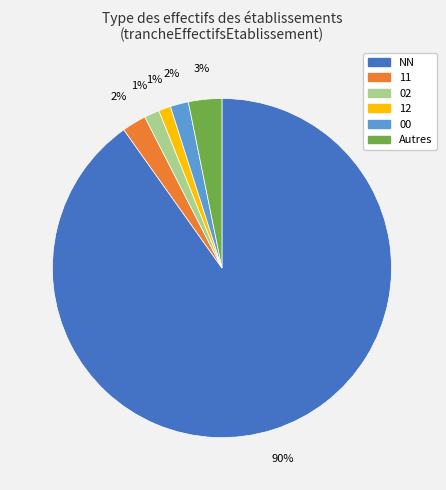

To the nearest percent, what is the average slice percentage?

17%